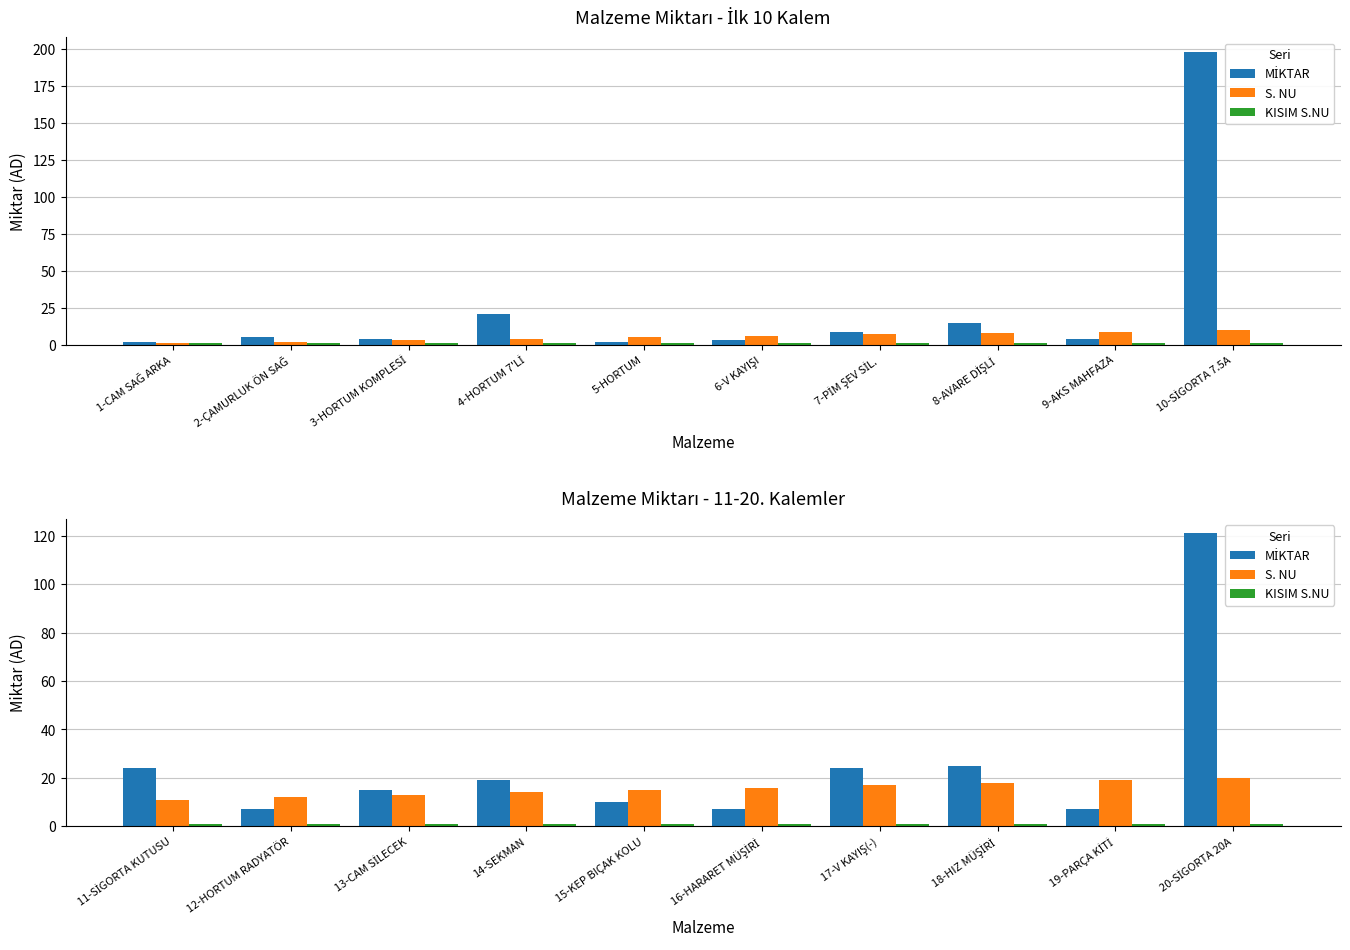

How many distinct data groups are displayed?

3